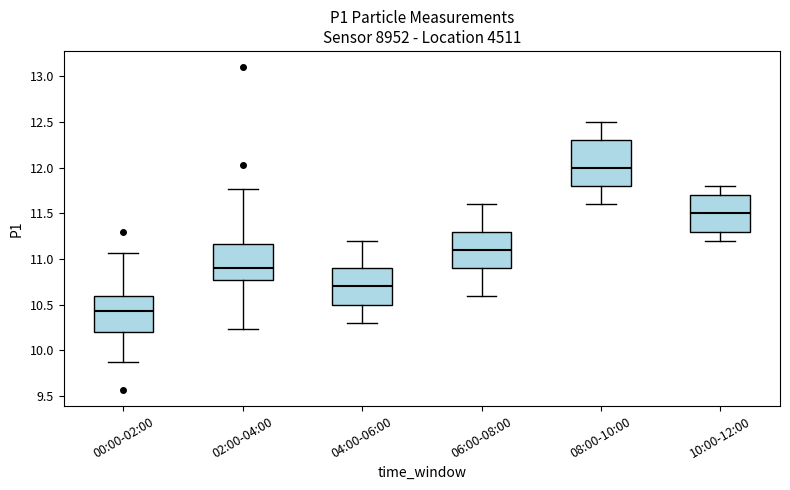

Which box has the highest median line?

08:00-10:00